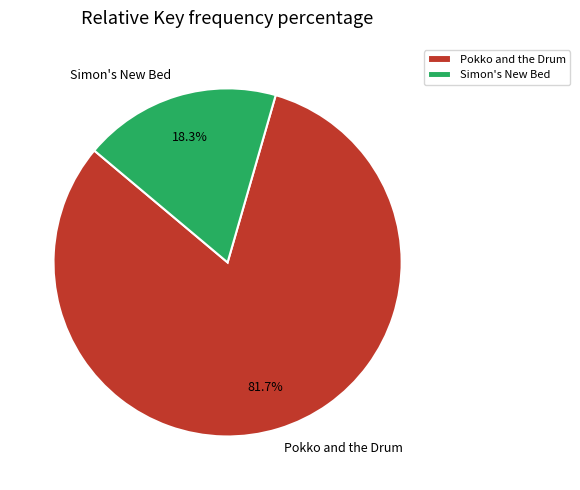

The Simon's New Bed slice represents 18% of the pie. True or false?

True